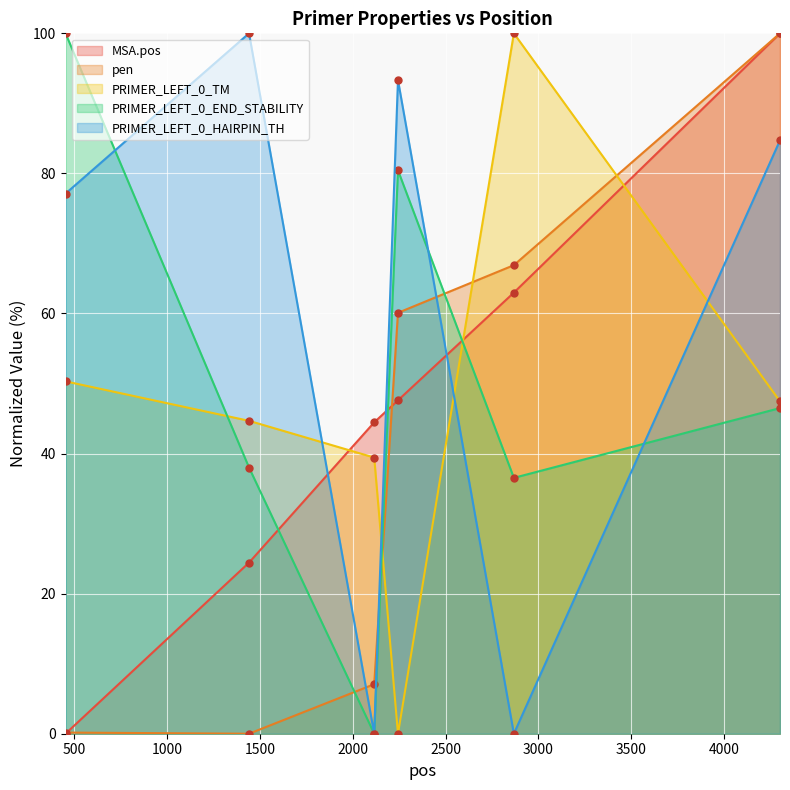

Reading right to left, list all the values displayed in this chart.

MSA.pos: 4301=100.0	2868=63.0	2244=47.6	2116=44.5	1442=24.4	454=0.0
pen: 4301=100.0	2868=66.9	2244=60.1	2116=7.1	1442=0.0	454=0.2
PRIMER_LEFT_0_TM: 4301=47.5	2868=100.0	2244=0.0	2116=39.4	1442=44.7	454=50.3
PRIMER_LEFT_0_END_STABILITY: 4301=46.5	2868=36.5	2244=80.4	2116=0.0	1442=38.0	454=100.0
PRIMER_LEFT_0_HAIRPIN_TH: 4301=84.7	2868=0.0	2244=93.3	2116=0.0	1442=100.0	454=77.1